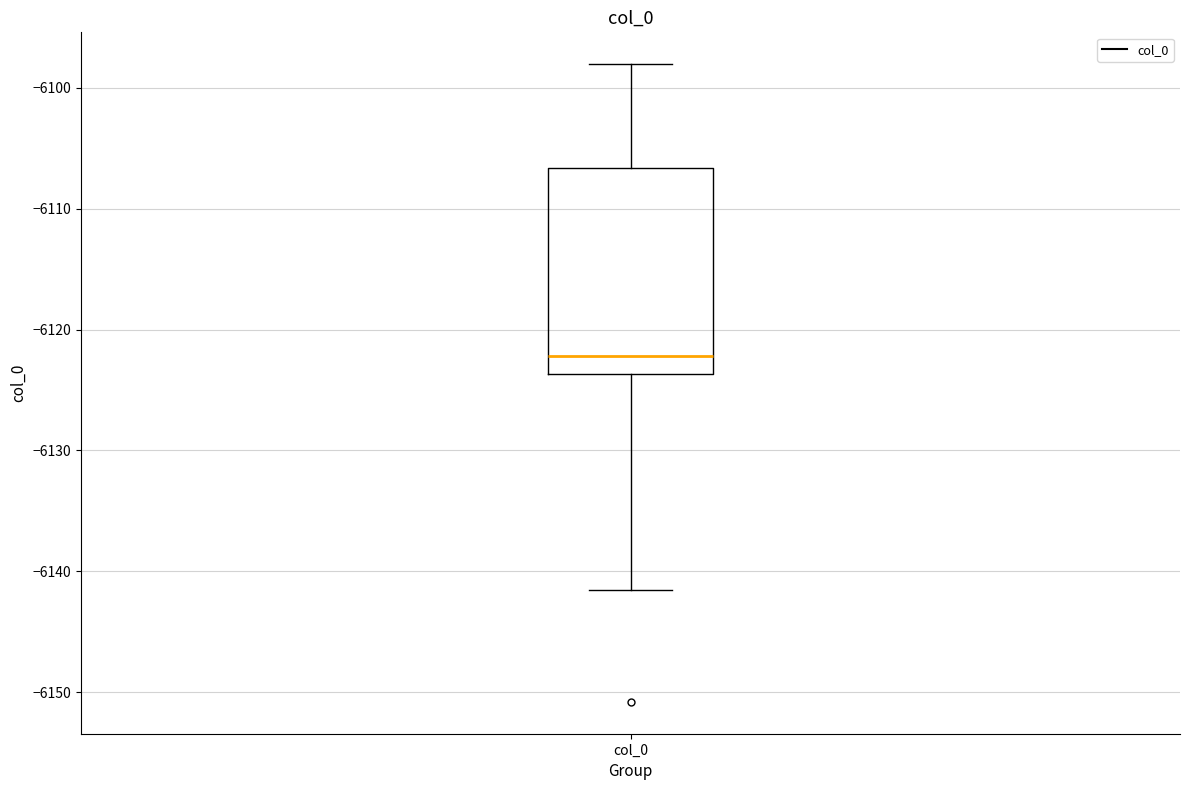

Read this box plot against the y-axis: the position of the median line, the range covered by the box, and the ends of both whiskers. The values are not printed on the chart, so give them approximately, as read against the axis.

median -6122, box -6124 to -6107, whiskers -6142 to -6098